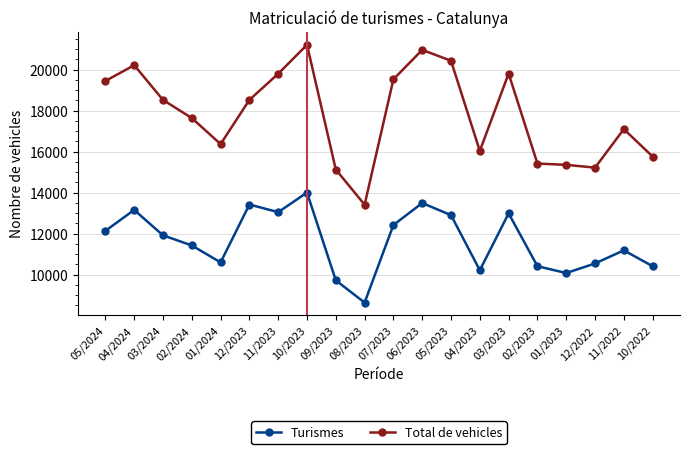

What is the average value of the Turismes series?

11635